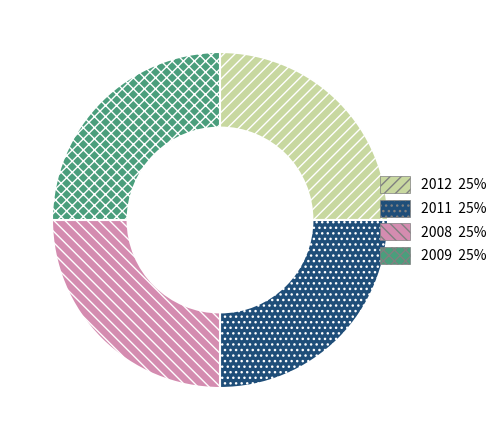

True or false: 2011 accounts for 32% of the total.

False